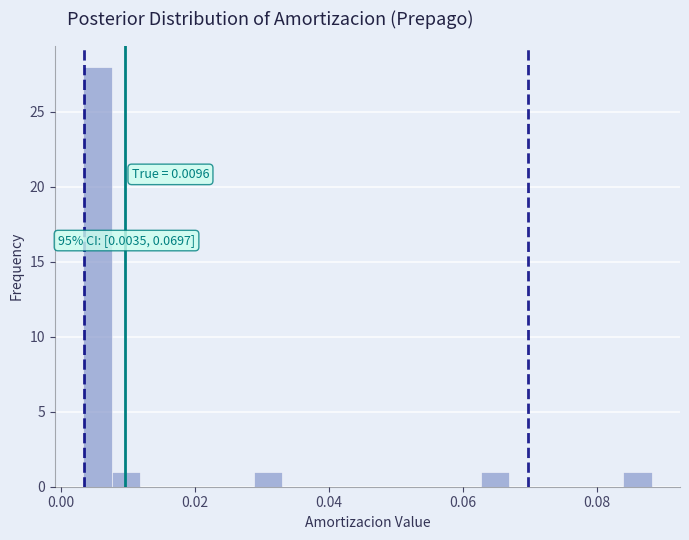

Around what value on the x-axis is the tallest bar? Give the approximate position of its centre, as read against the axis.

0.006